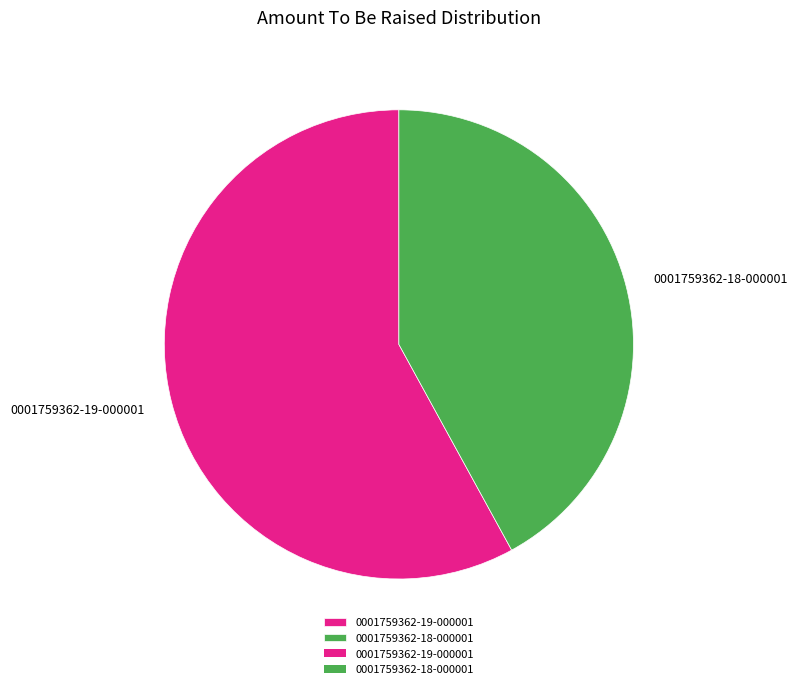

Is it true that 0001759362-18-000001 is 42% of the pie?

True